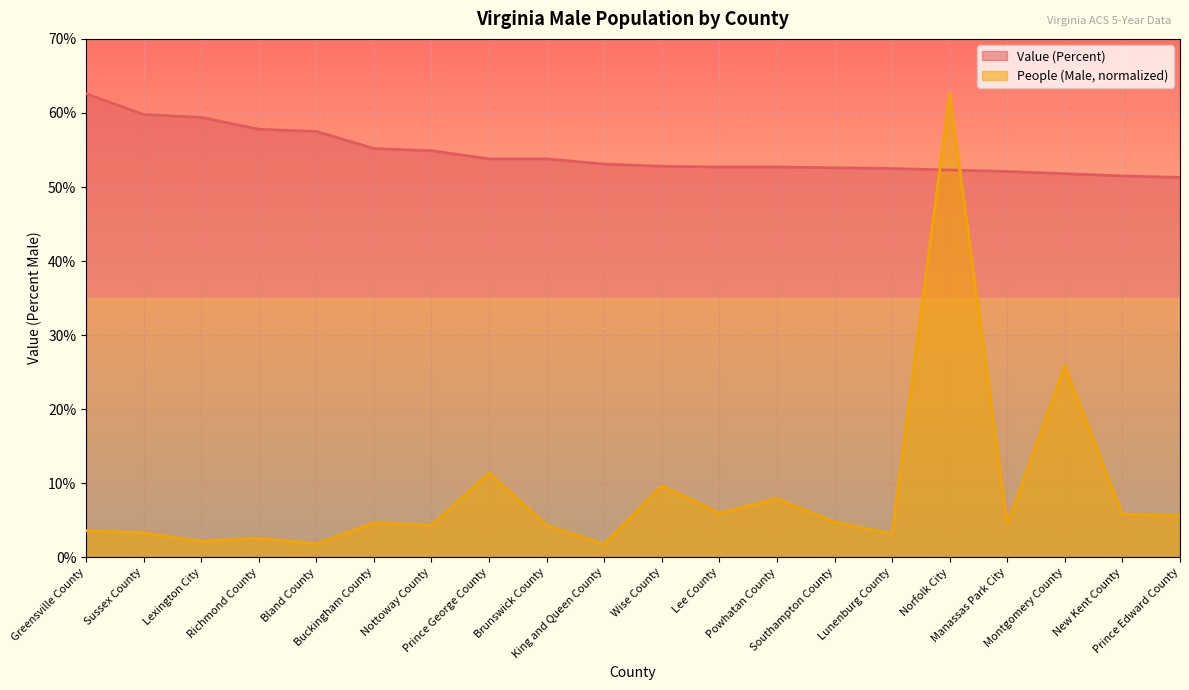

True or false: Value (Percent) has a value of 71.7 at Nottoway County.

False